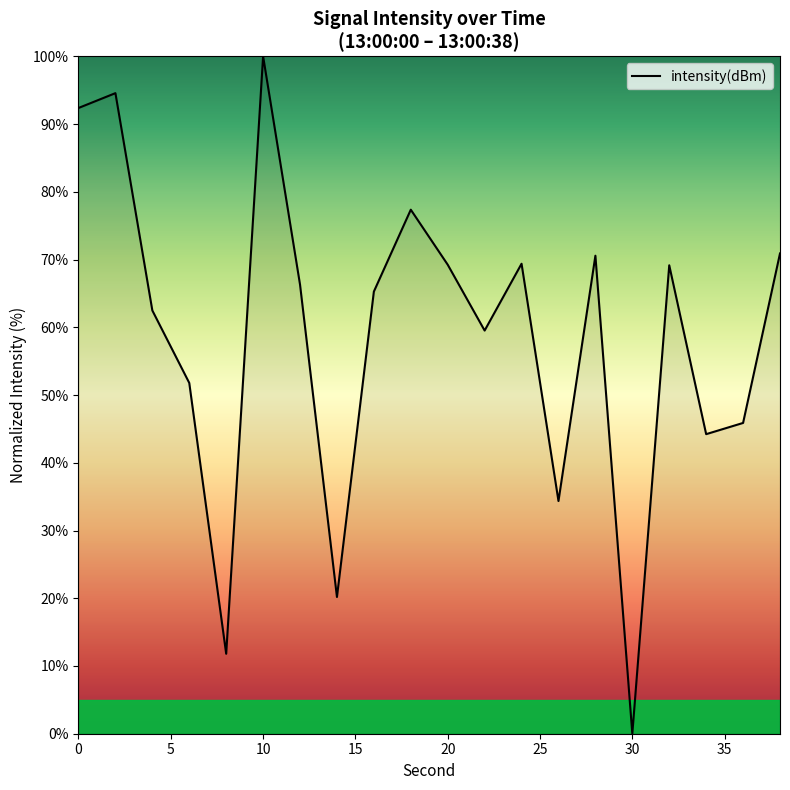

What is the difference between the maximum and minimum values?

100.0